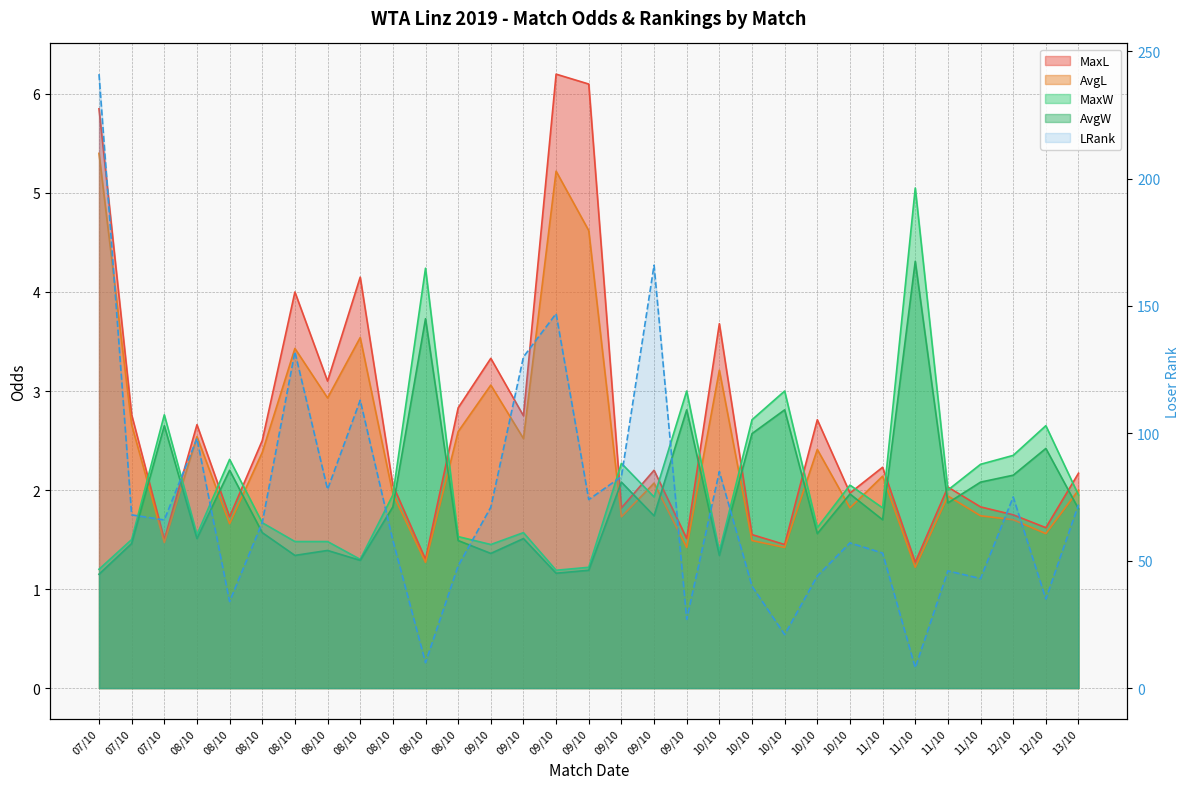

What are all the series names shown in the legend?

LRank, MaxW, MaxL, AvgW, AvgL